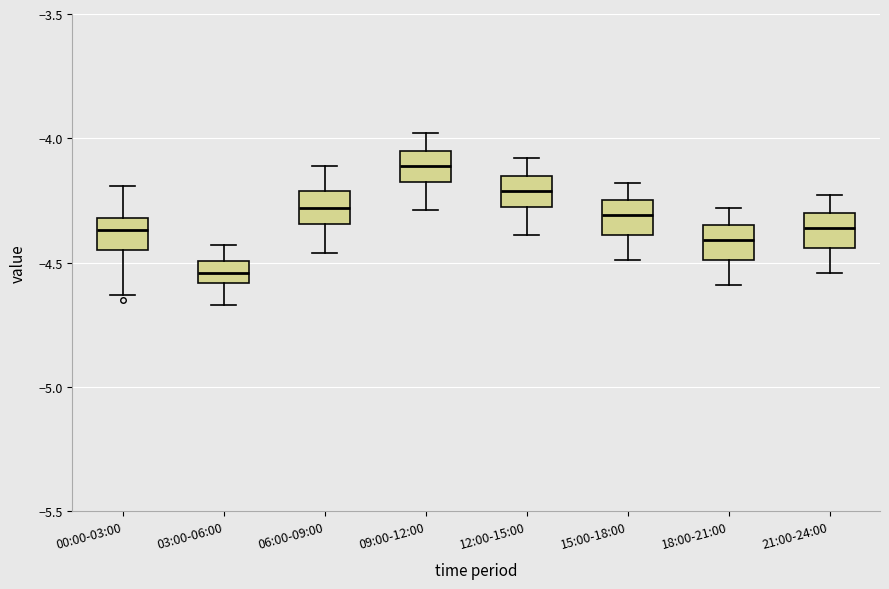

Reading left to right, read every box against the y-axis: the position of its median line, the range the box covers, and the ends of its whiskers. The values are not printed on the chart, so give them approximately, as read against the axis.

00:00-03:00: median -4.35, box -4.45 to -4.30, whiskers -4.65 to -4.20
03:00-06:00: median -4.55, box -4.60 to -4.50, whiskers -4.65 to -4.45
06:00-09:00: median -4.30, box -4.35 to -4.20, whiskers -4.45 to -4.10
09:00-12:00: median -4.10, box -4.15 to -4.05, whiskers -4.30 to -4.00
12:00-15:00: median -4.20, box -4.25 to -4.15, whiskers -4.40 to -4.10
15:00-18:00: median -4.30, box -4.40 to -4.25, whiskers -4.50 to -4.20
18:00-21:00: median -4.40, box -4.50 to -4.35, whiskers -4.60 to -4.30
21:00-24:00: median -4.35, box -4.45 to -4.30, whiskers -4.55 to -4.25